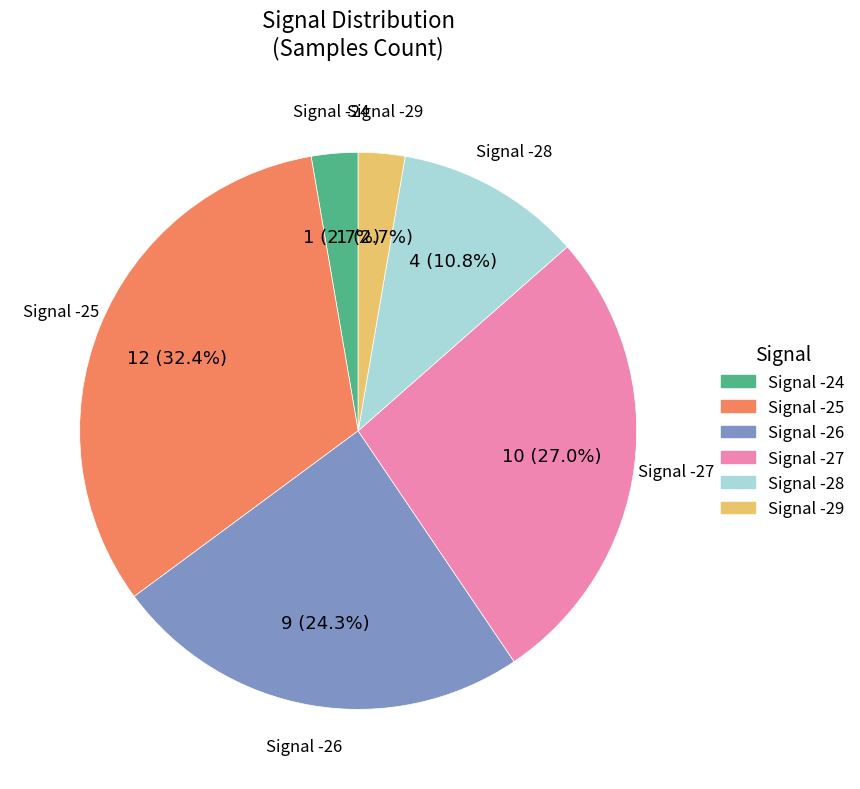

Is there any slice that represents more than half of the pie?

No